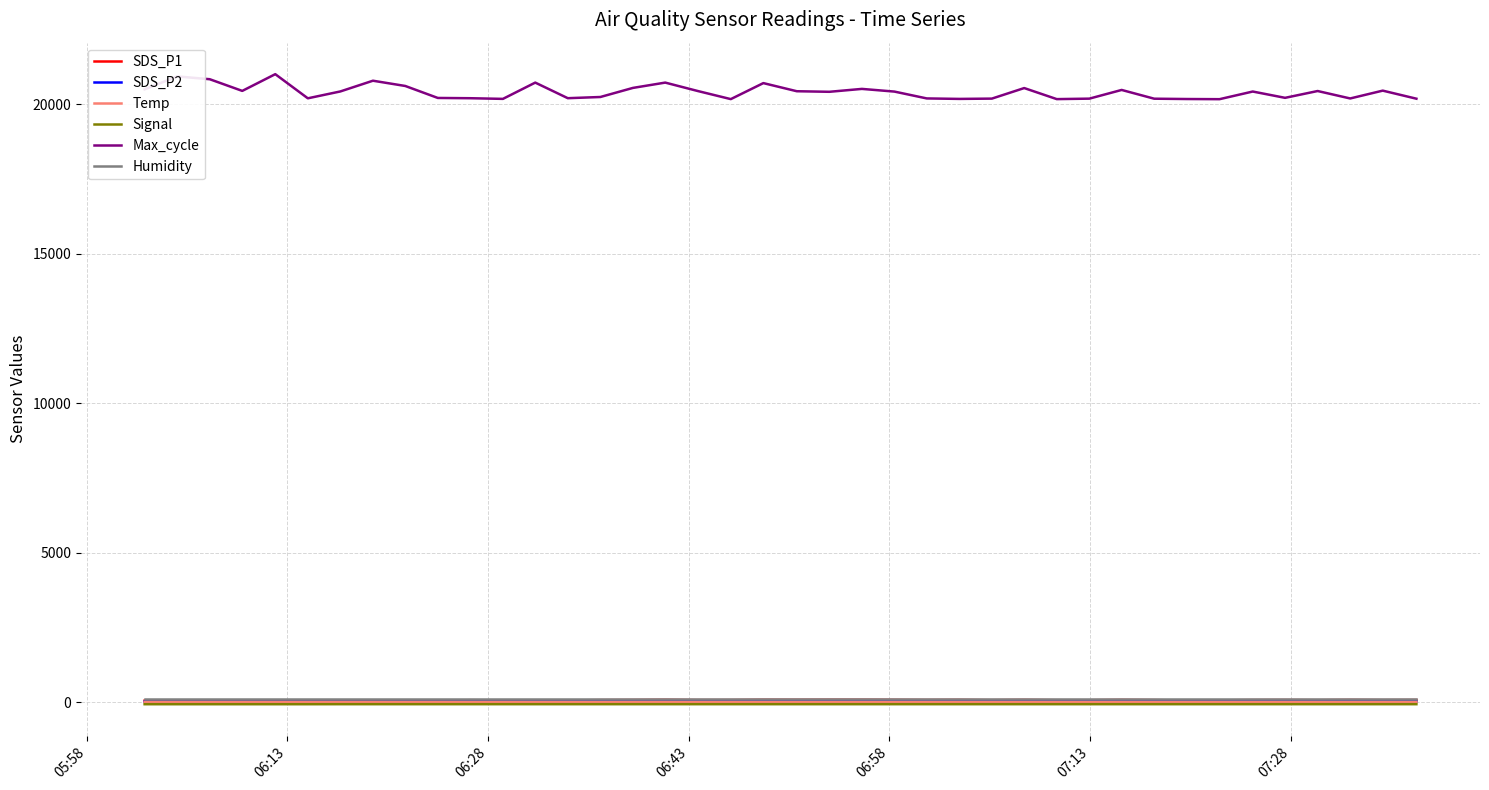

Which series has the largest range (max minus min)?

Max_cycle